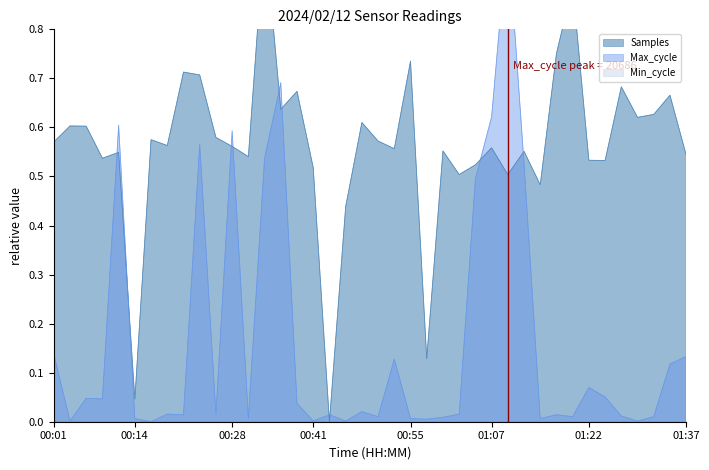

At which category does the chart reach its minimum across all series?

00:43